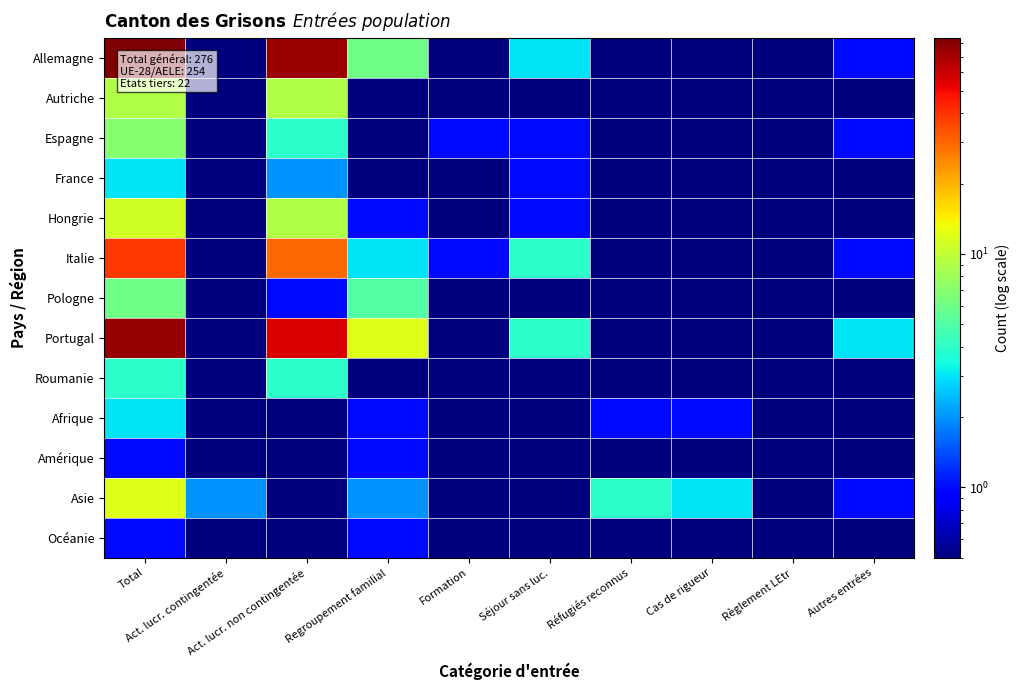

Between Autres entrées and Regroupement familial, which is larger?

Regroupement familial